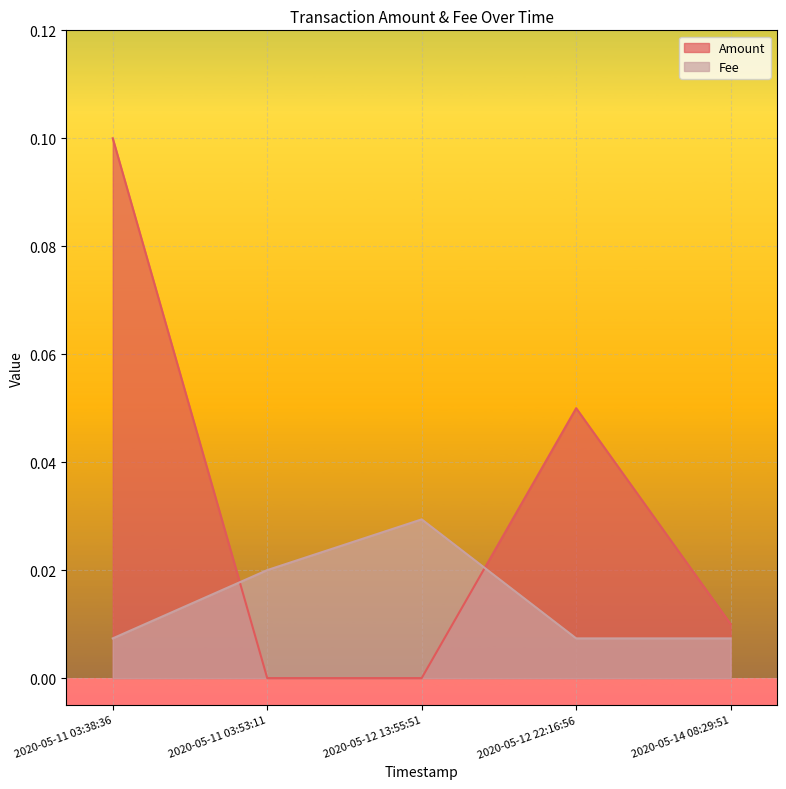

Which category has the highest value across all series?

2020-05-11 03:38:36